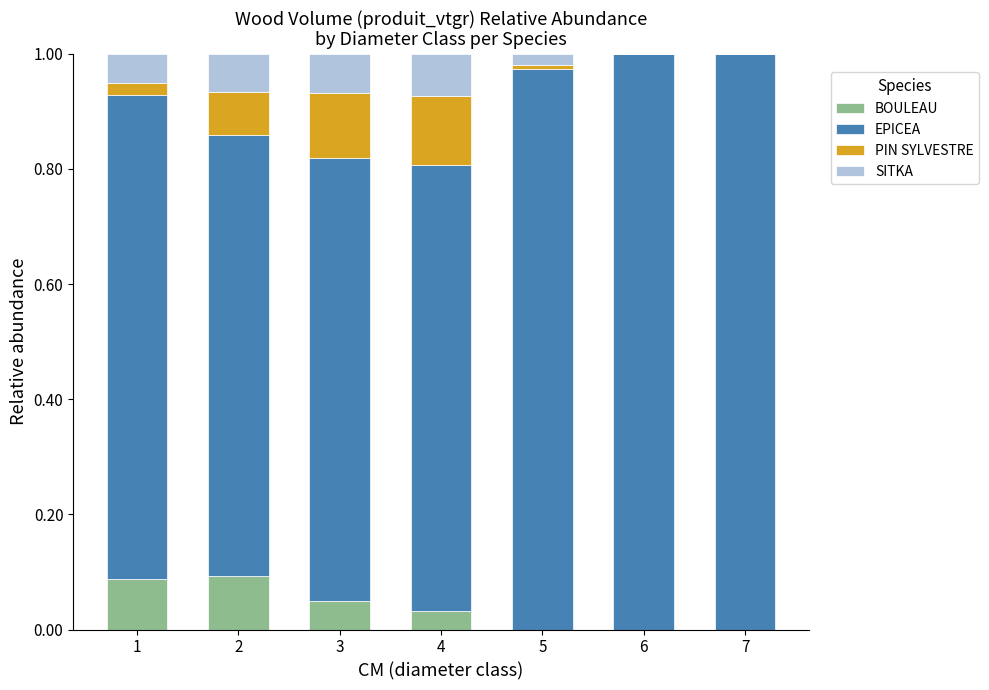

The BOULEAU series shows 0.1 at 1. True or false?

True